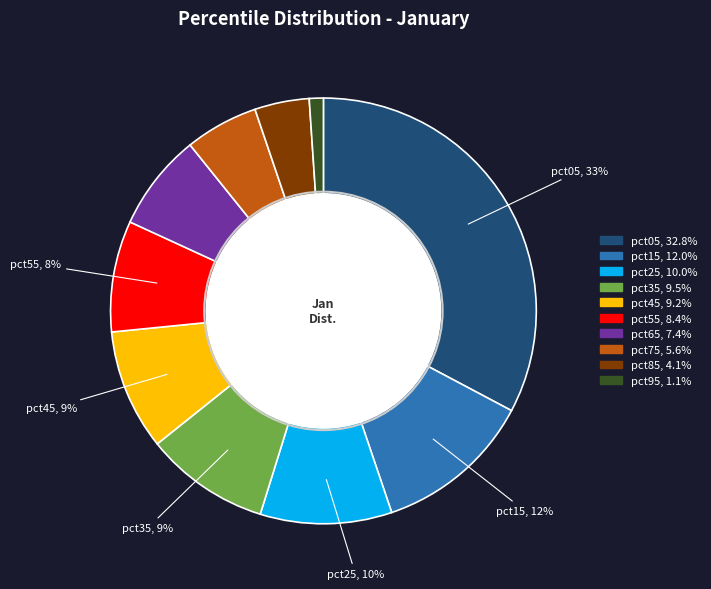

Is the sum of pct75 and pct45 greater than half?

No